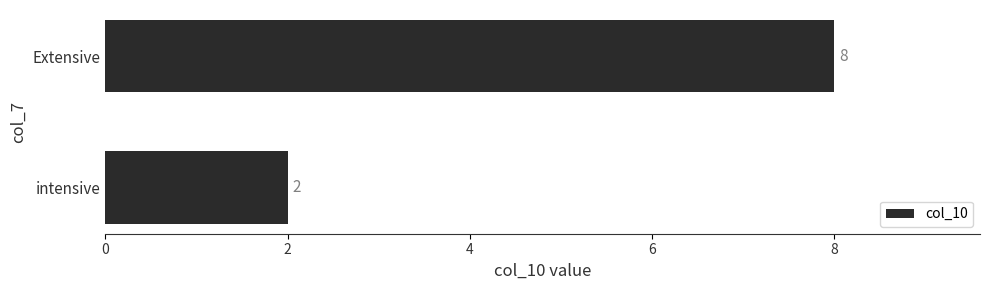

What is the average value?

5